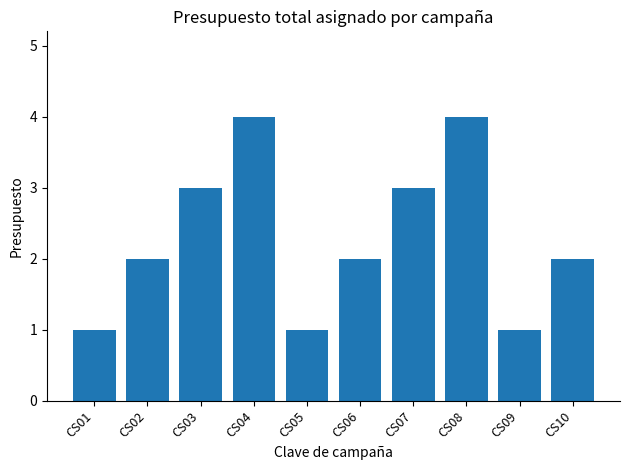

Is it true that the value at CS01 is 1?

True